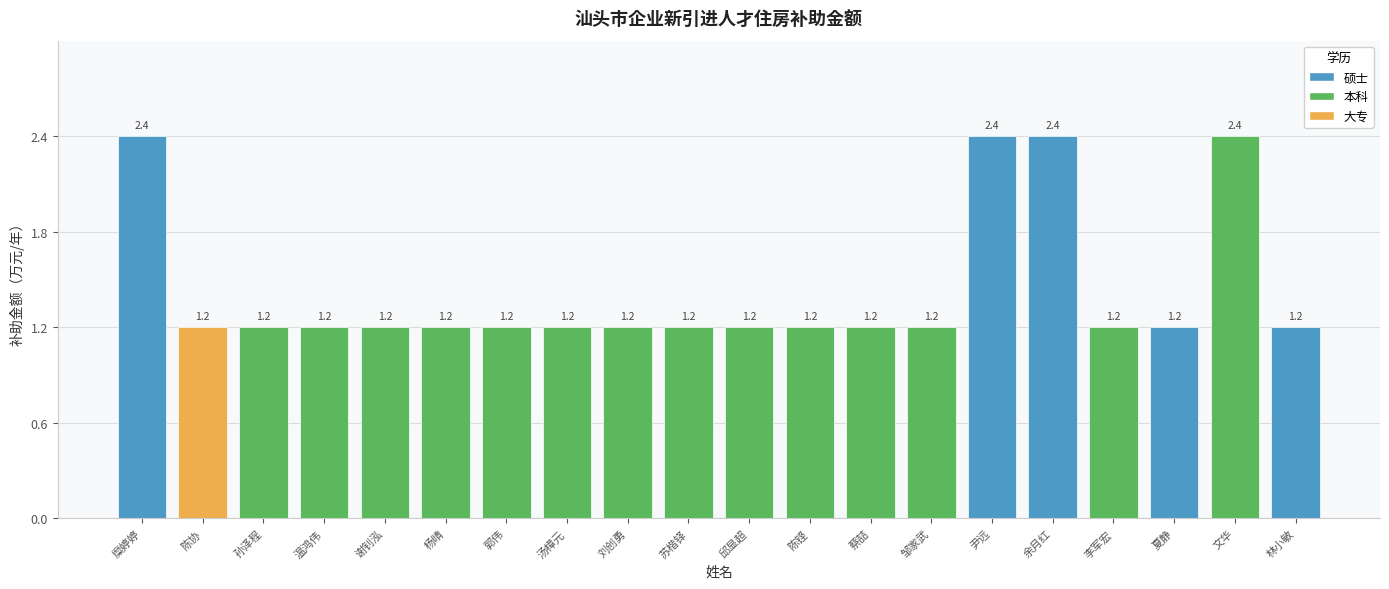

Reading right to left, list all the values displayed in this chart.

林小敏=1.2	文华=2.4	夏静=1.2	李军宏=1.2	余月红=2.4	尹远=2.4	邹家武=1.2	蔡喆=1.2	陈铿=1.2	邱显超=1.2	苏楷铎=1.2	刘创勇=1.2	汤樟元=1.2	郭伟=1.2	杨晴=1.2	谢钊泓=1.2	温鸿伟=1.2	孙泽程=1.2	陈协=1.2	糜婷婷=2.4